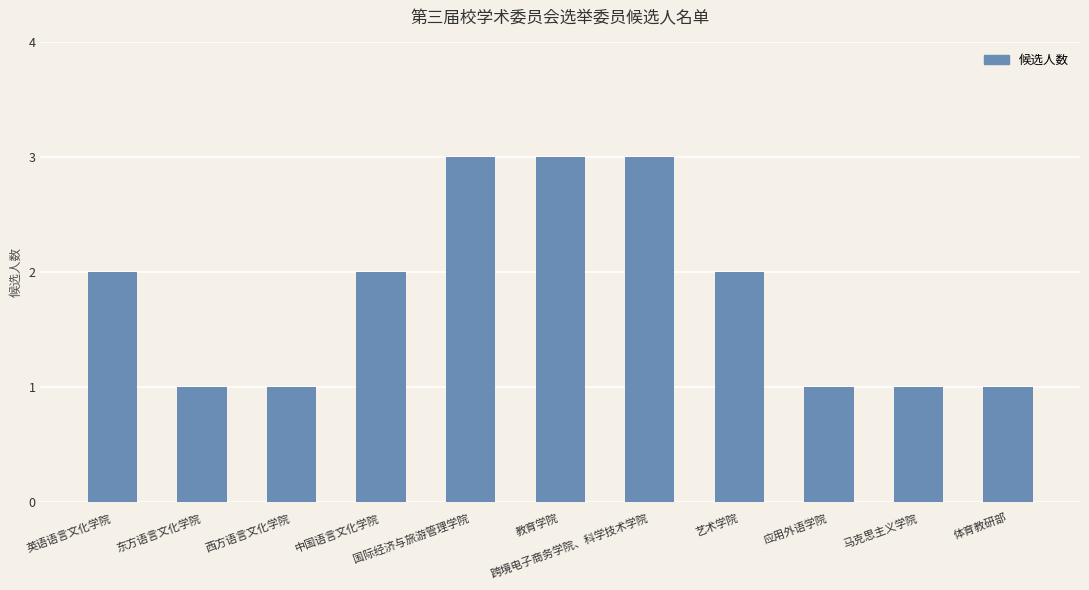

How many values are below 2?

5